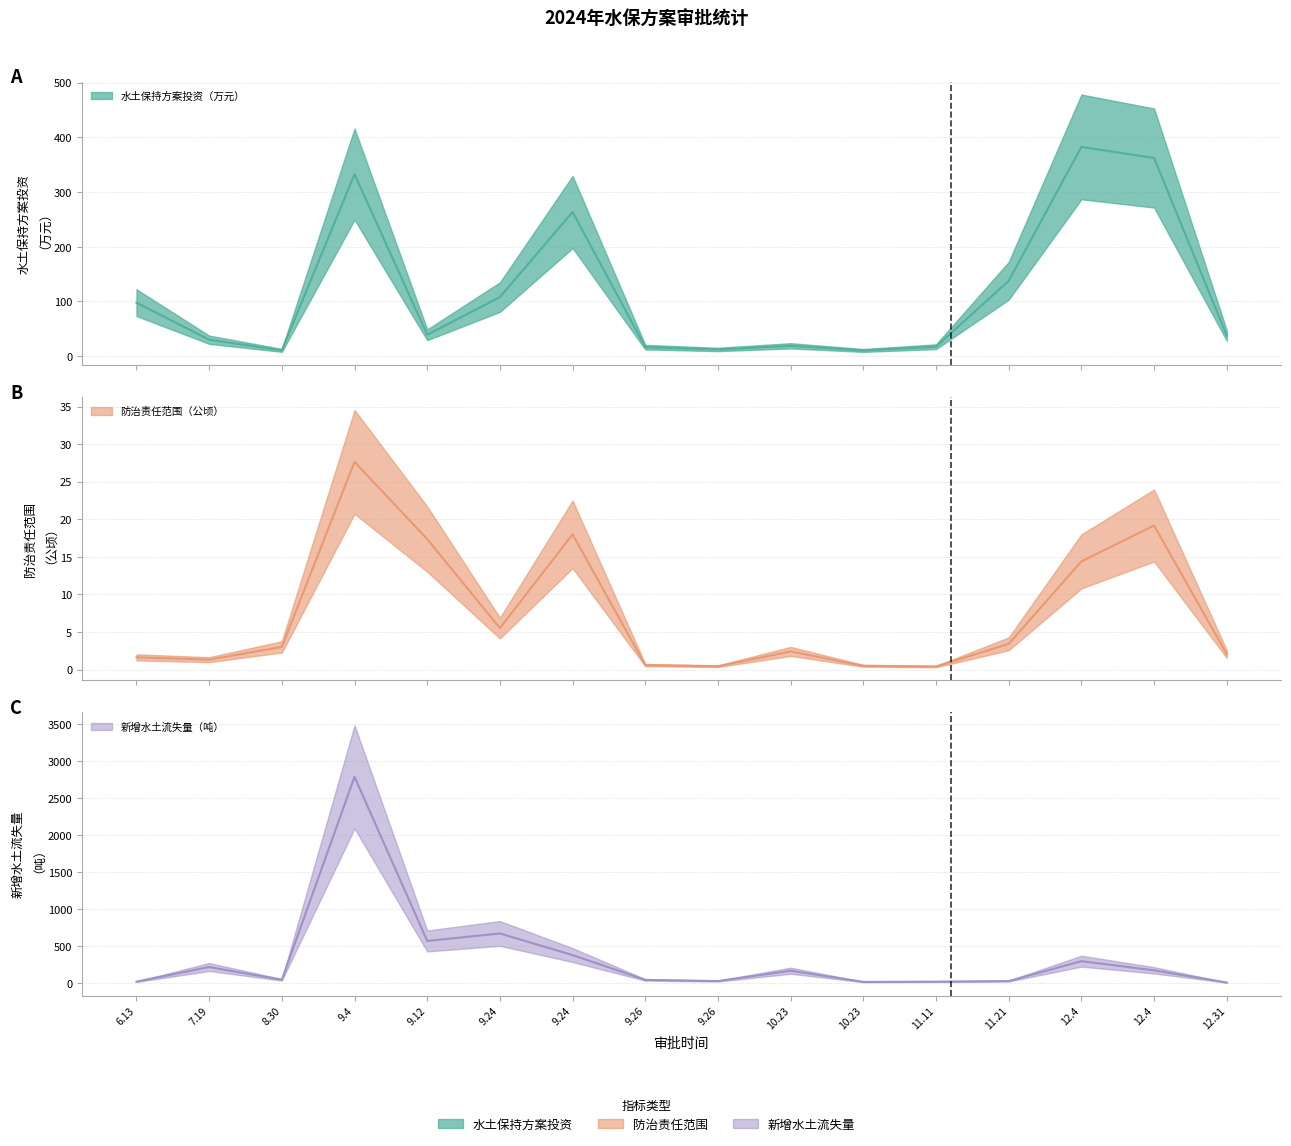

True or false: 防治责任范围（公顷） and 新增水土流失量（吨） cross at least once.

False